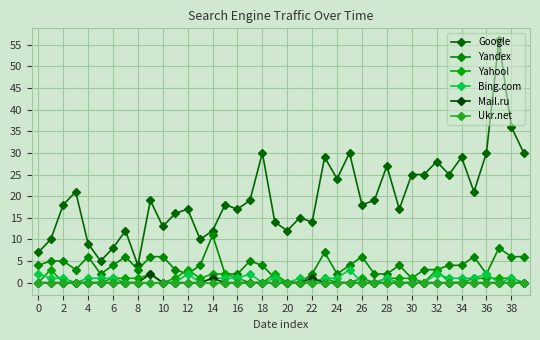

What is the average value of the Yahoo! series?

1